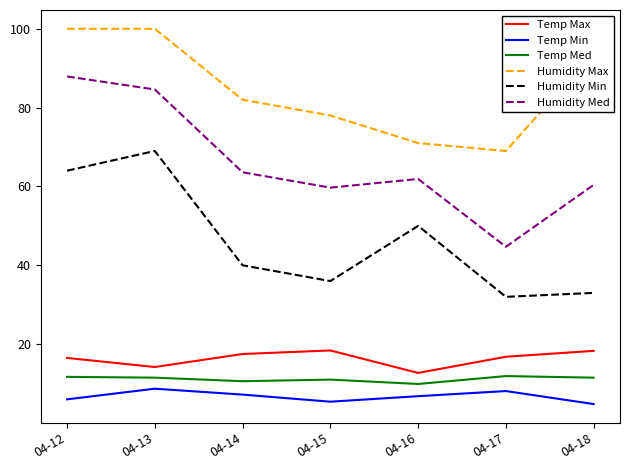

Is the value of Temp Med at 04-16 greater than the value of Temp Max at 04-15?

No